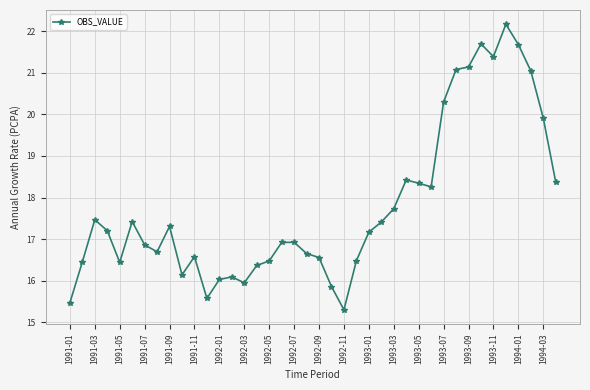

How many categories are shown in the chart?

40